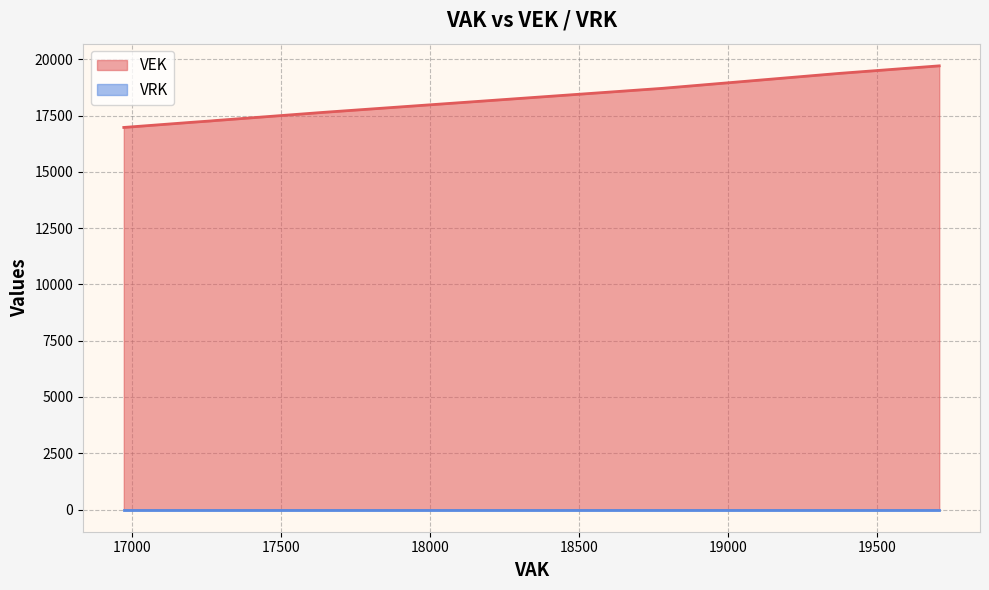

Between 16972 and 16972, which is larger?

16972